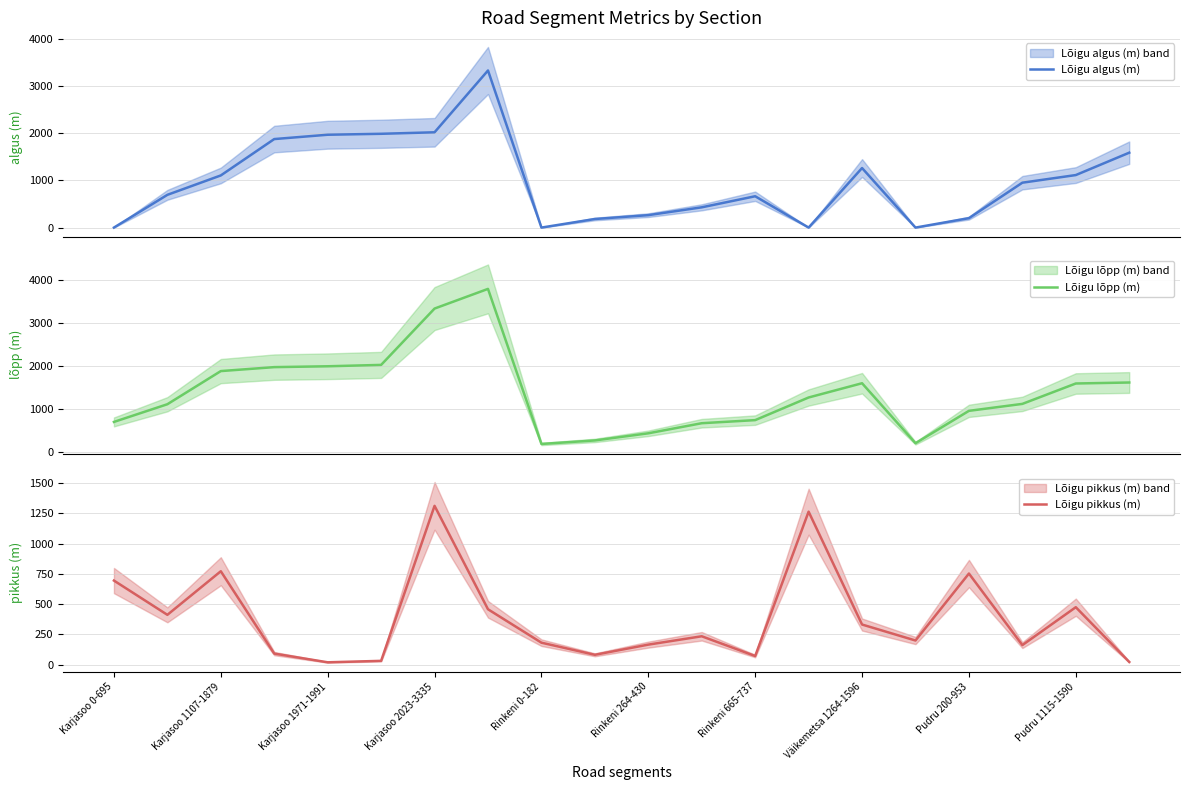

What is the maximum value for Lõigu algus (m)?

3335